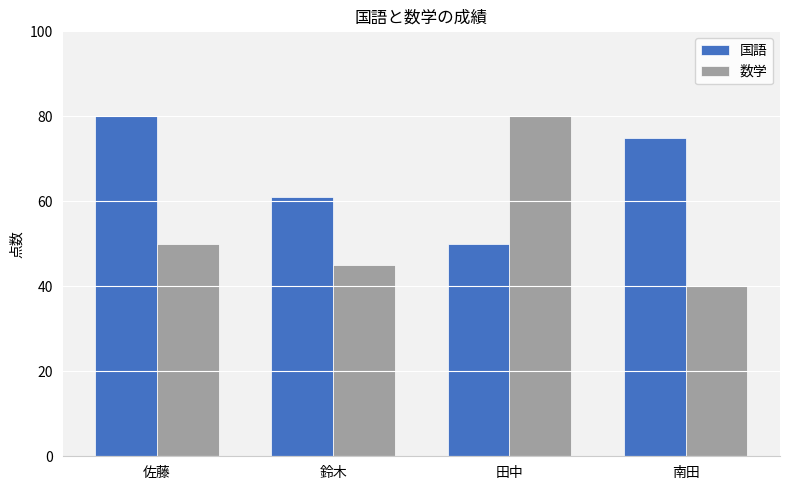

Which series has the largest total across all categories?

国語